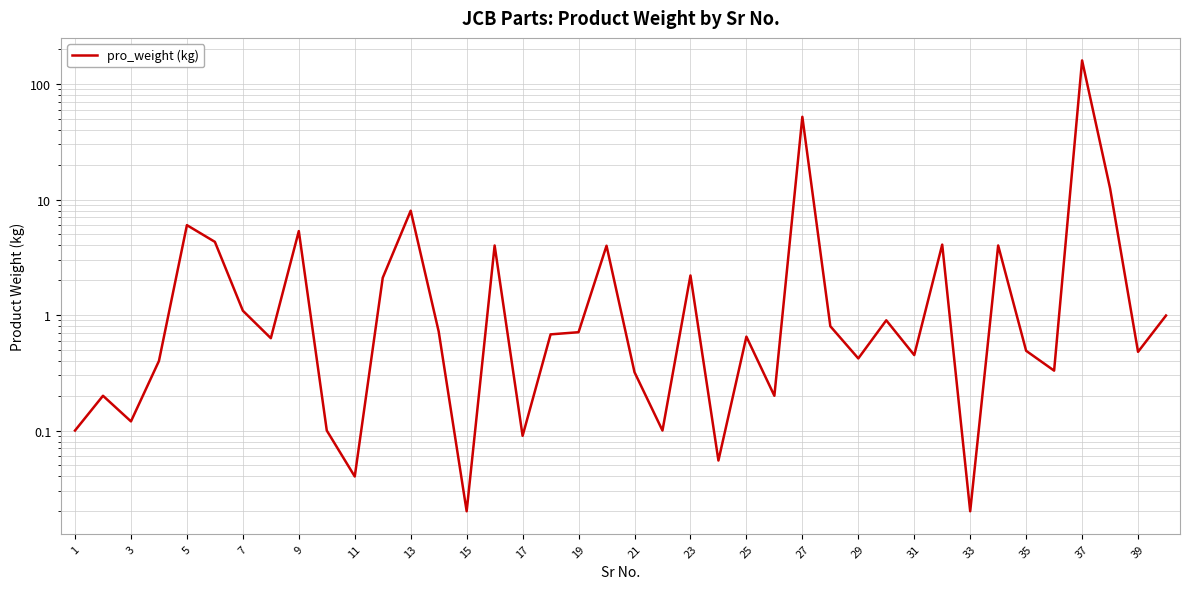

What is the label of the 1st point from the left?

1